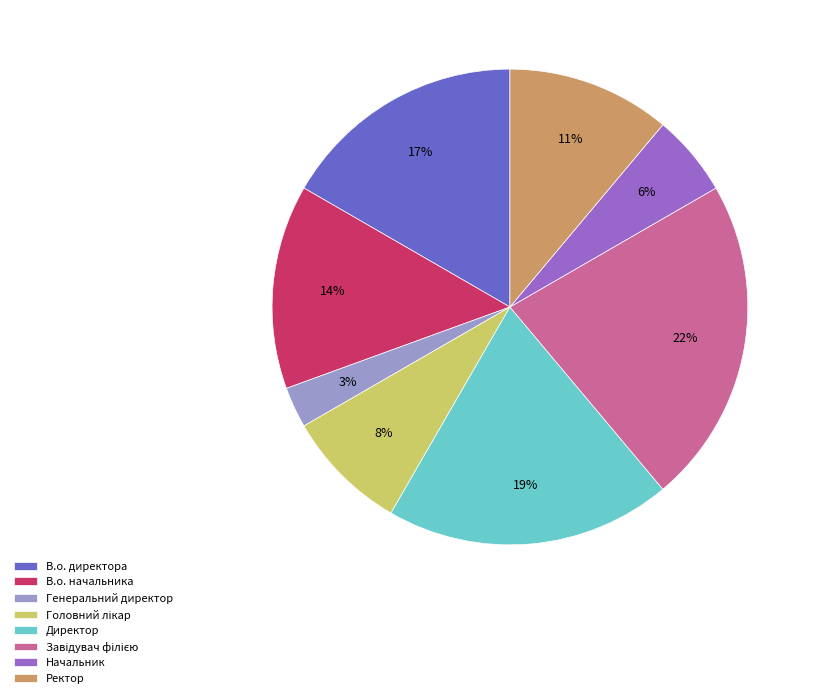

What percentage is the Начальник slice, to the nearest percent?

6%